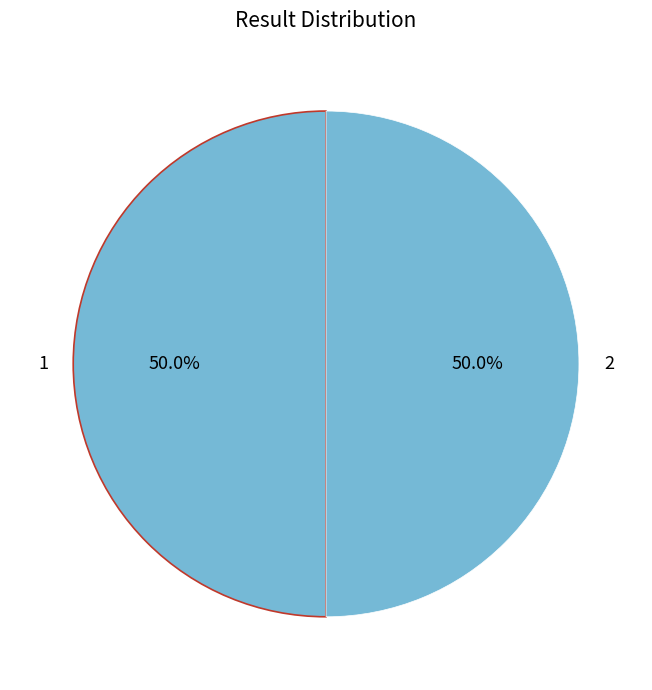

How many slices are in this pie chart?

2